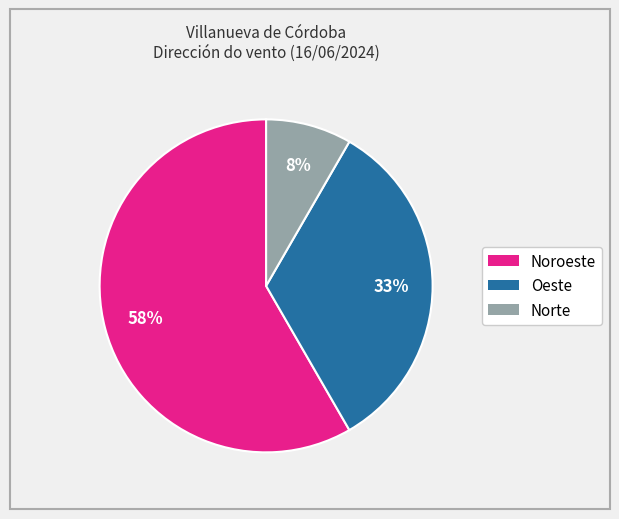

To the nearest percent, what is the difference between the Noroeste and Oeste slice percentages?

25%